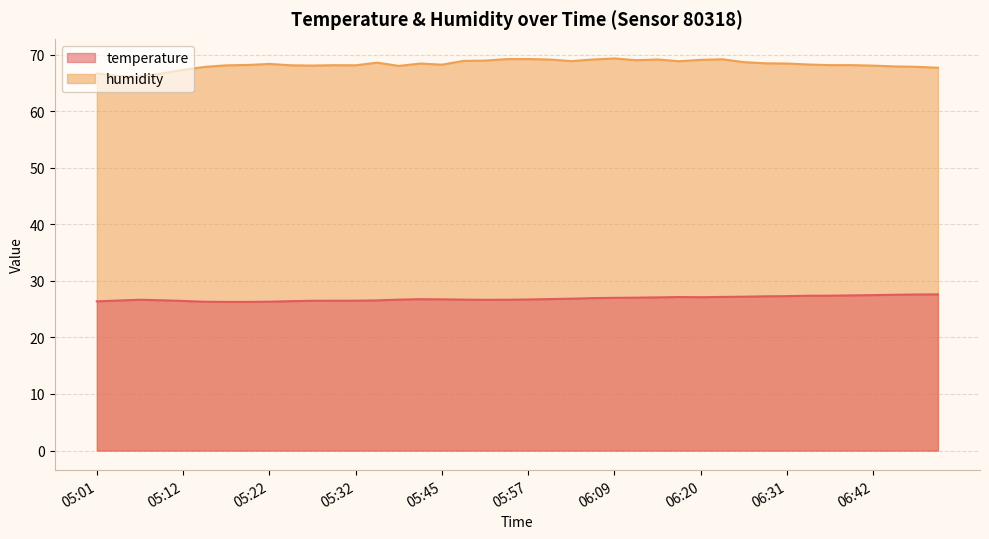

Reading right to left, what are all the values shown in this chart?

temperature: 27.6	27.6	27.5	27.5	27.4	27.4	27.4	27.3	27.3	27.2	27.2	27.1	27.1	27.1	27.0	27.0	26.9	26.9	26.8	26.7	26.7	26.6	26.7	26.7	26.8	26.7	26.6	26.5	26.5	26.5	26.4	26.3	26.3	26.3	26.3	26.4	26.6	26.7	26.5	26.4
humidity: 67.7	67.8	67.9	68.0	68.1	68.1	68.2	68.4	68.5	68.7	69.2	69.1	68.8	69.1	69.0	69.3	69.1	68.8	69.1	69.2	69.2	68.9	68.9	68.2	68.4	68.0	68.6	68.1	68.1	68.1	68.1	68.3	68.2	68.1	67.8	67.3	66.7	66.1	66.2	66.7